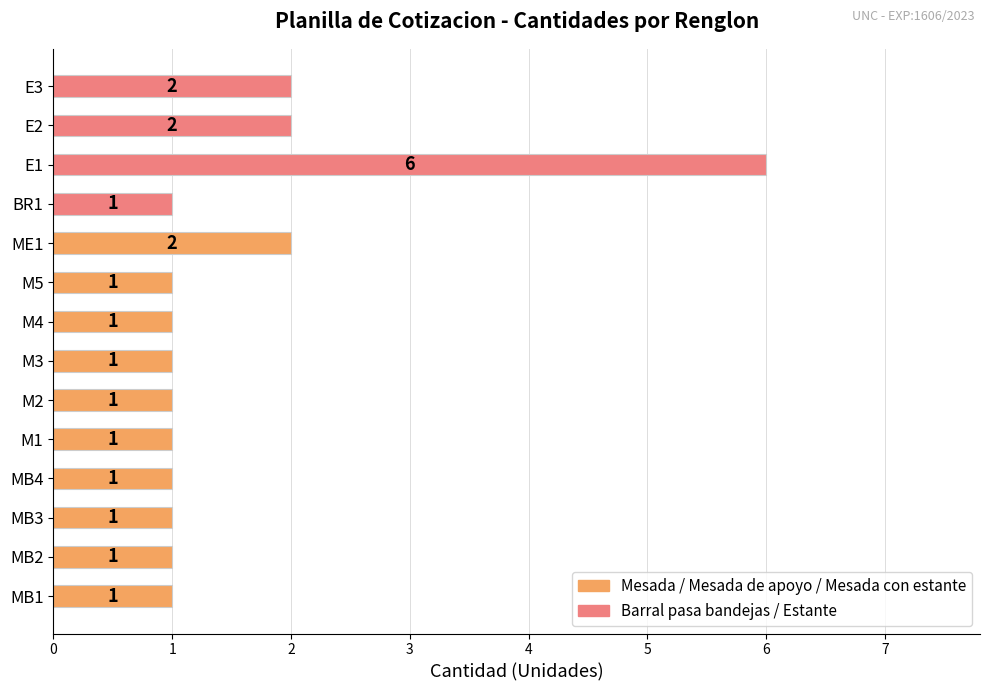

Does the chart contain stacked bars?

No